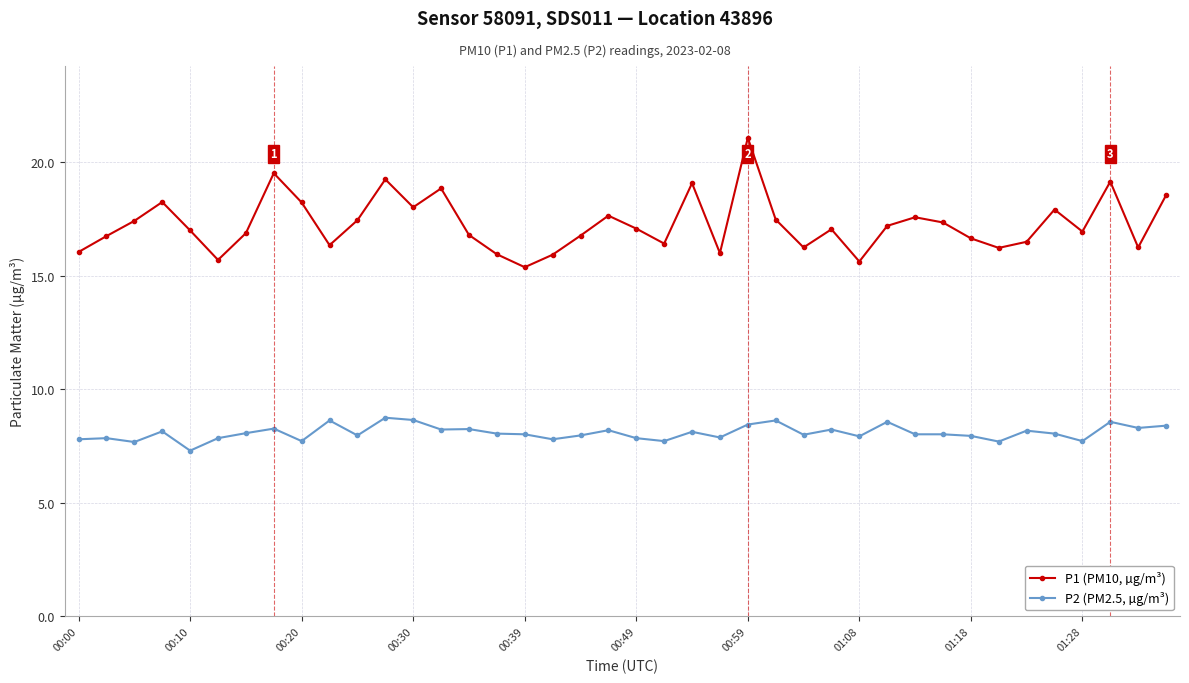

What is the value of the P1 (PM10, µg/m³) point at the 17th from the left?

15.4